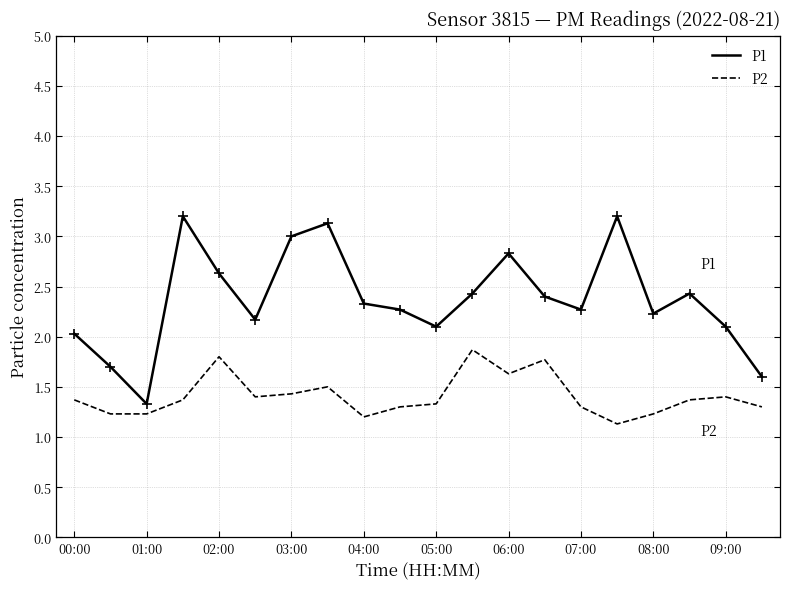

Which series has the largest total across all categories?

P1